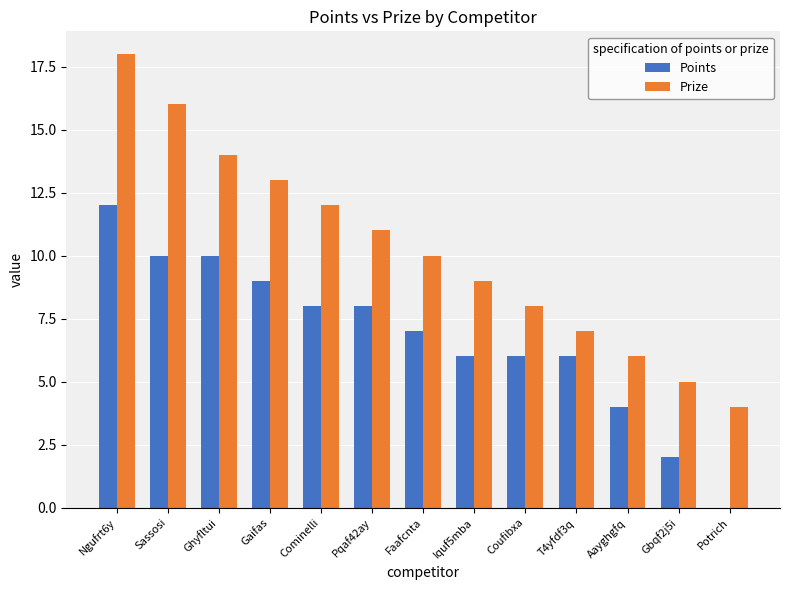

What is the sum of the Points values at Sassosi and Aayghgfq?

14